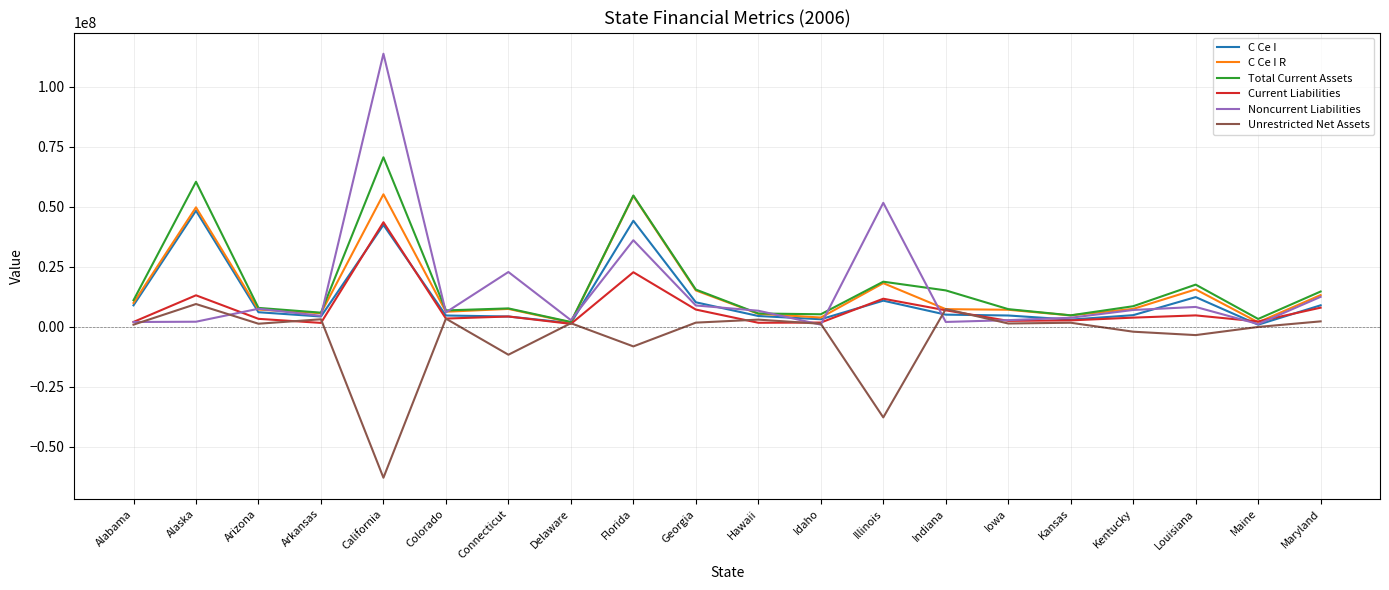

The Total Current Assets series shows 15408803.6 at Georgia. True or false?

True